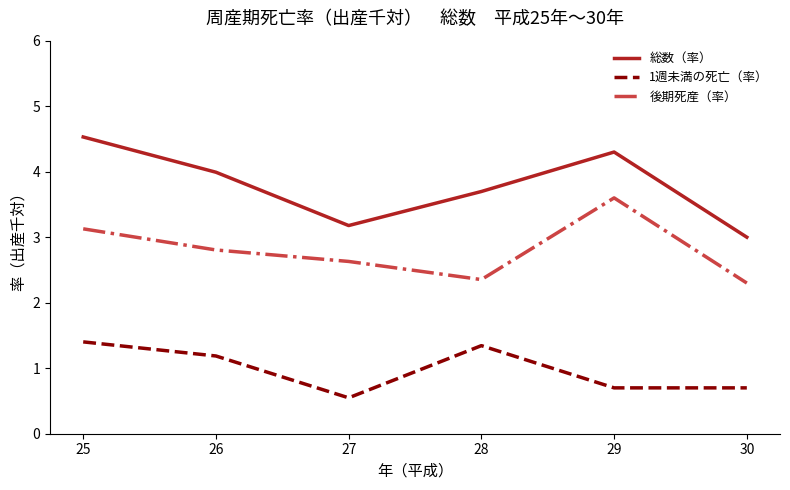

True or false: 総数（率） has a value of 1.4 at 30.

False